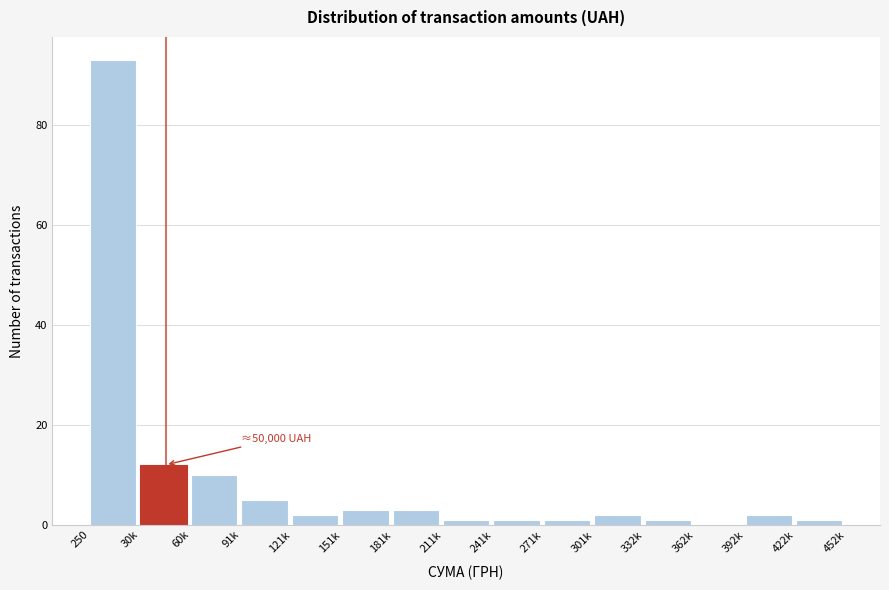

What is the ratio of the value at 301k to the value at 181k?

0.7